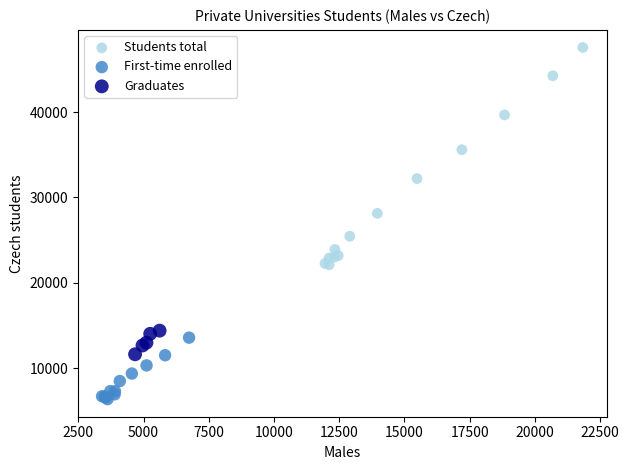

What are all the series names shown in the legend?

Students total, First-time enrolled, Graduates